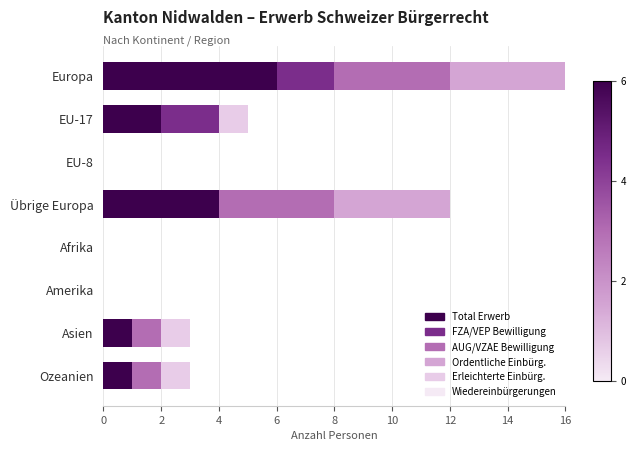

How many categories are shown in the chart?

8